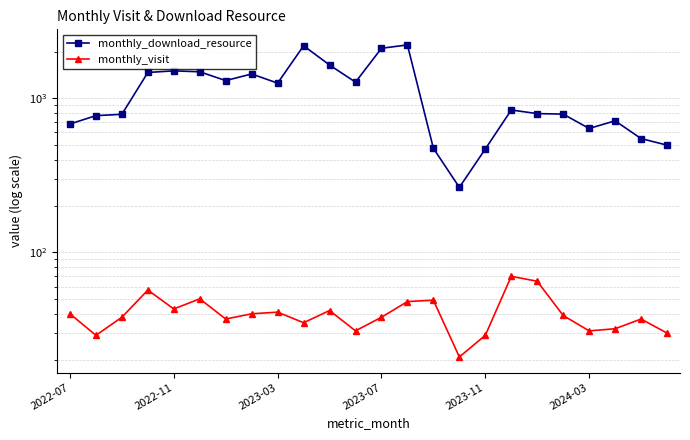

Which series has the widest spread of values?

monthly_download_resource